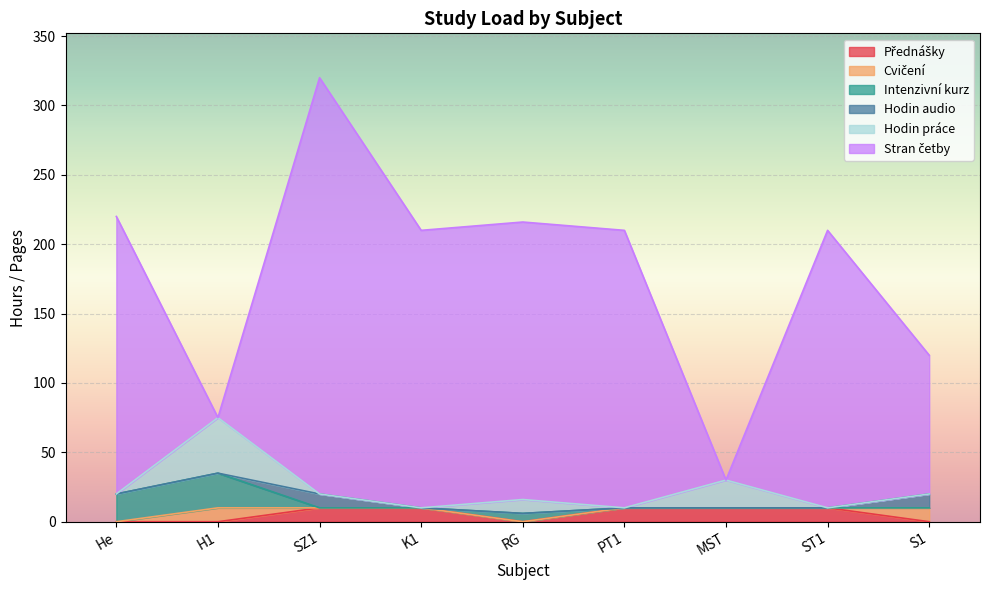

Does the chart display data point markers on the line(s)?

No